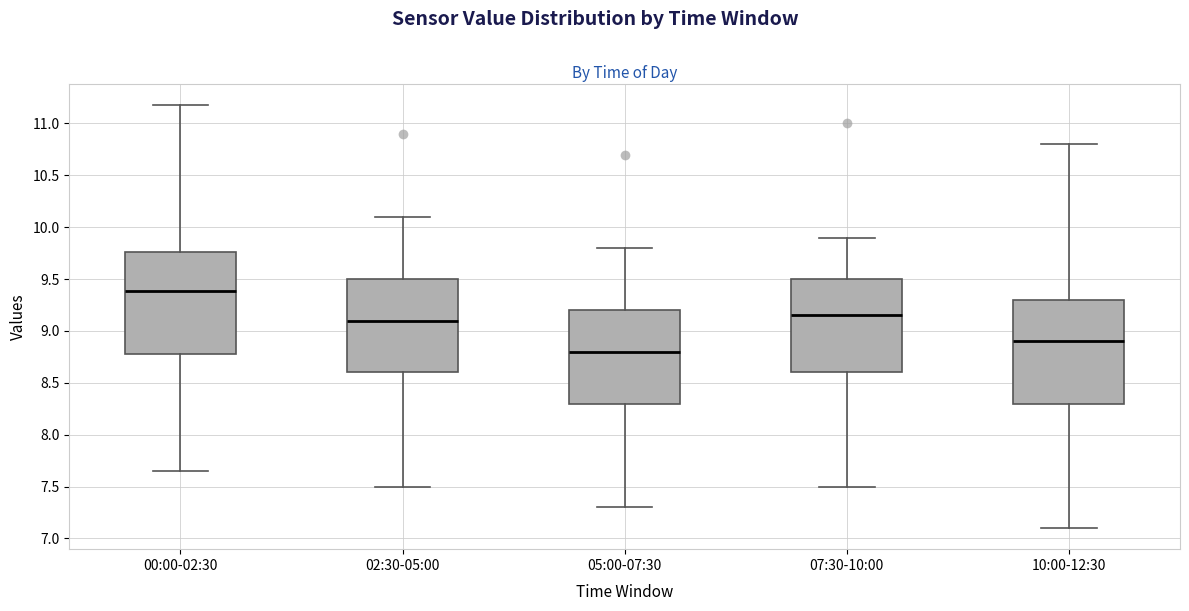

Where does the median line of the box for 07:30-10:00 sit on the y-axis? The values are not printed on the chart, so give them approximately, as read against the axis.

9.15